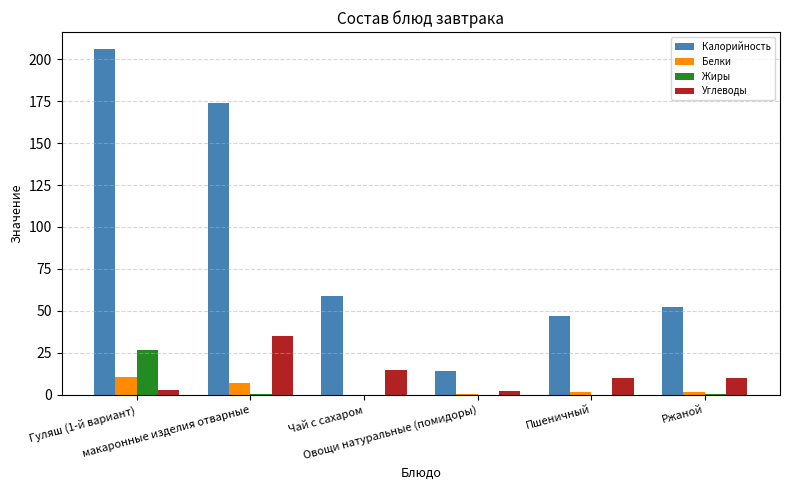

Is it true that Калорийность equals 205.8 at Гуляш (1-й вариант)?

True